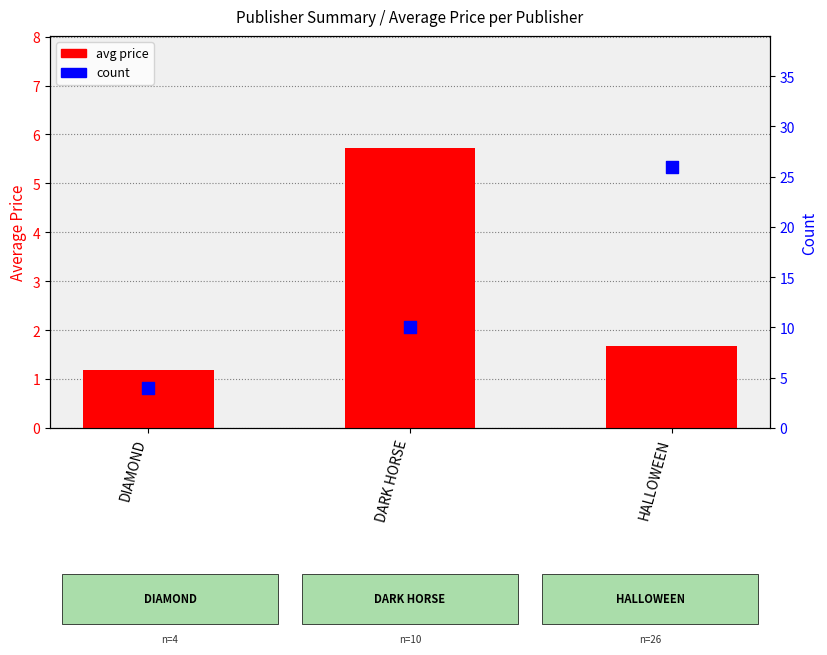

What are all the series names shown in the legend?

avg price, count